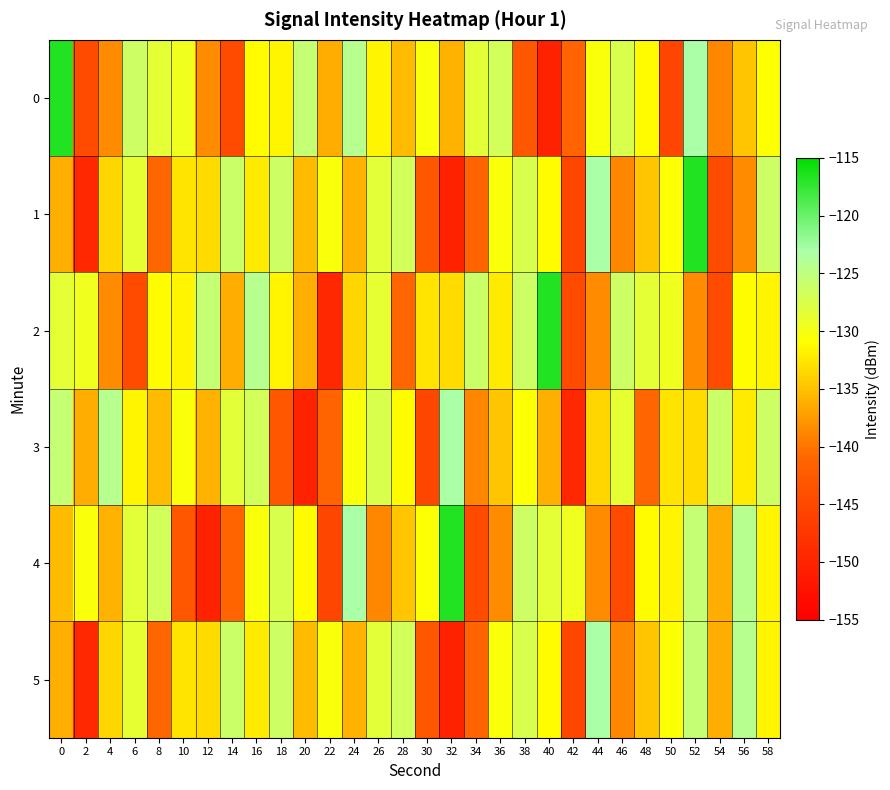

What is the minimum value shown in the chart?

-150.3